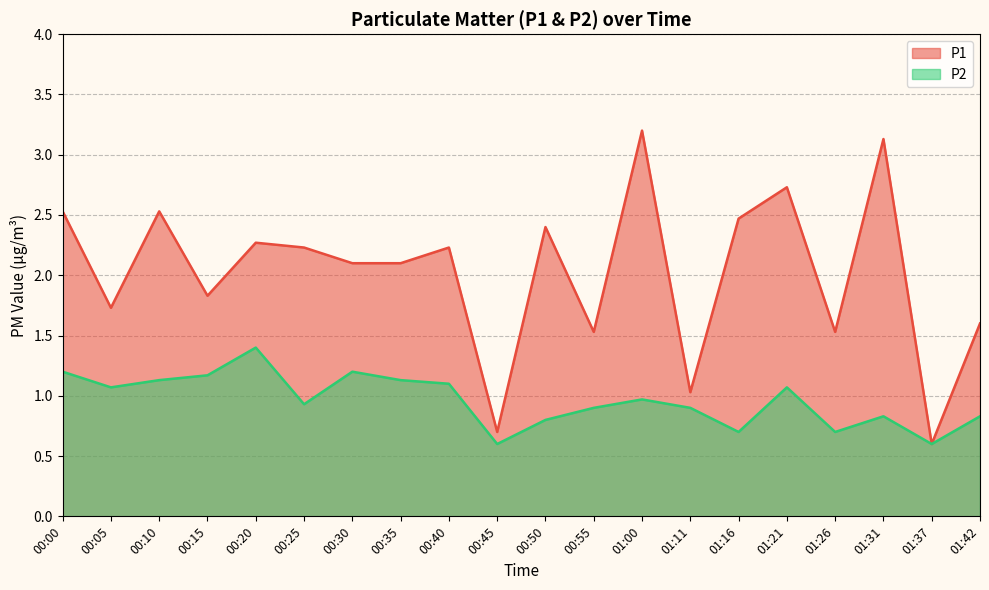

True or false: P1 has a value of 1.0 at 00:45.

False